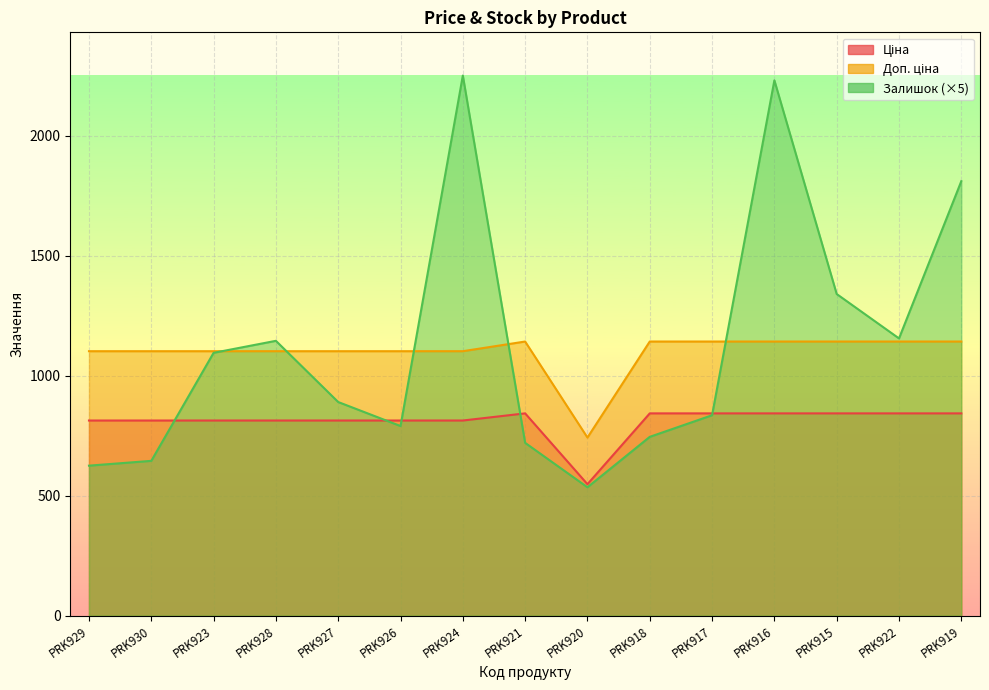

How many values in the Доп. ціна series exceed 1101?

14